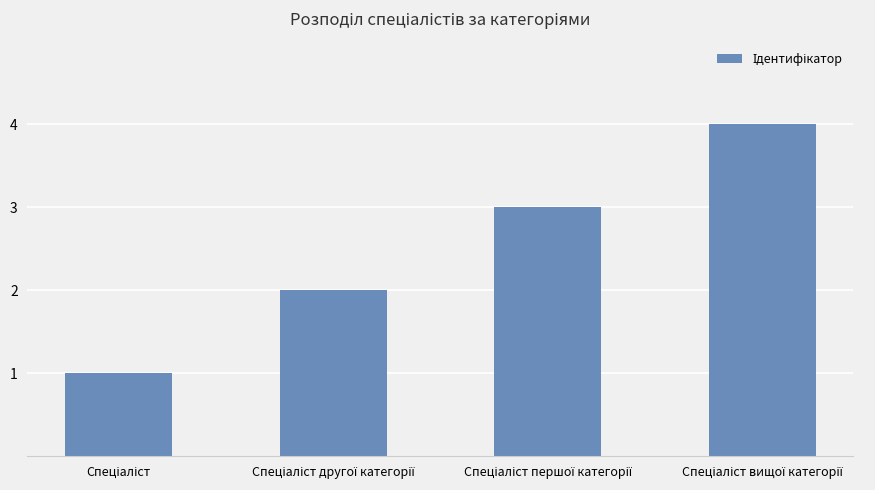

What is the greatest value displayed?

4